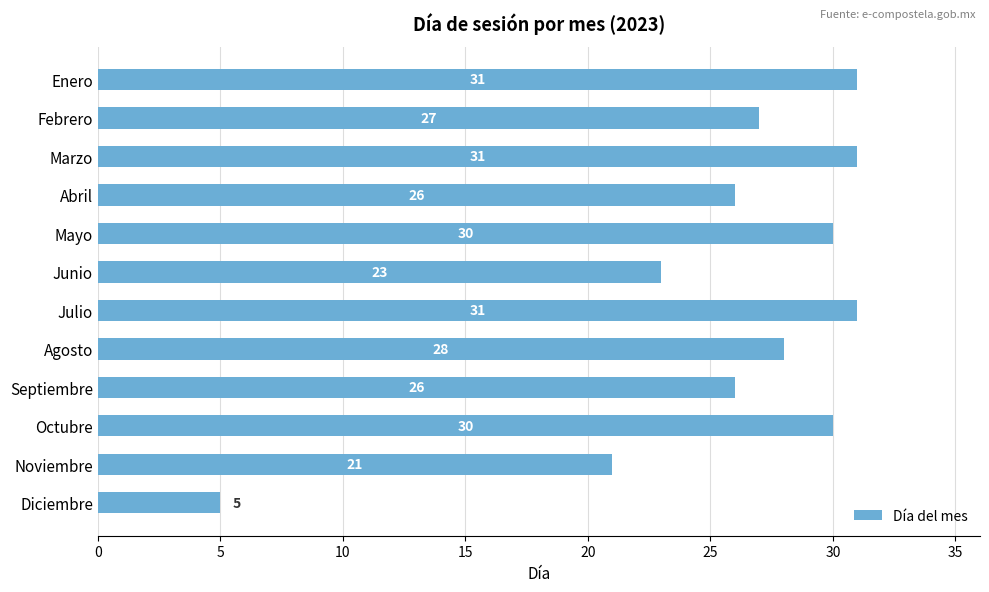

What is the label of the 9th bar from the bottom?

Abril